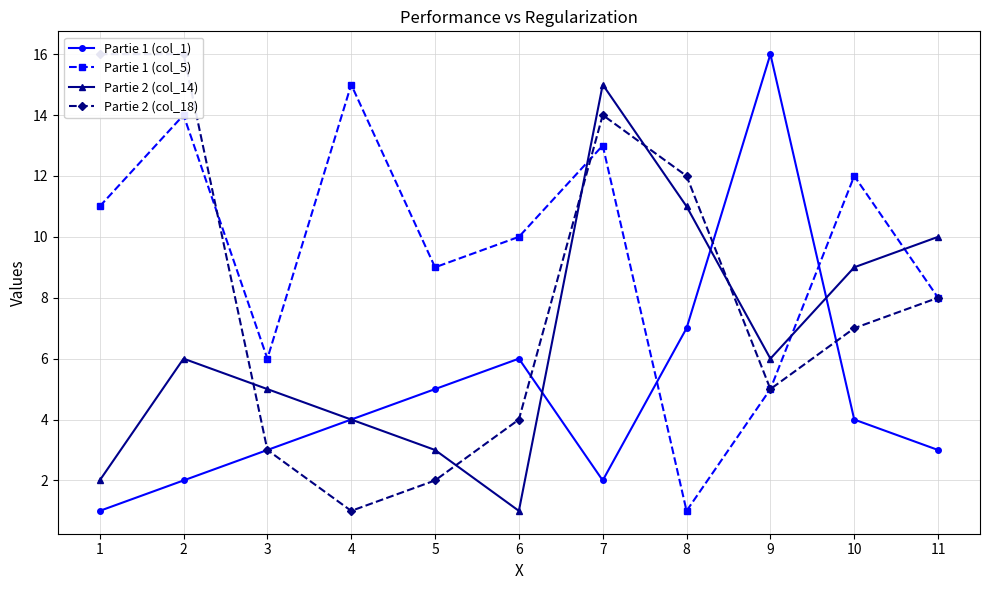

What is the value of the Partie 1 (col_5) point at the 1st from the left?

11